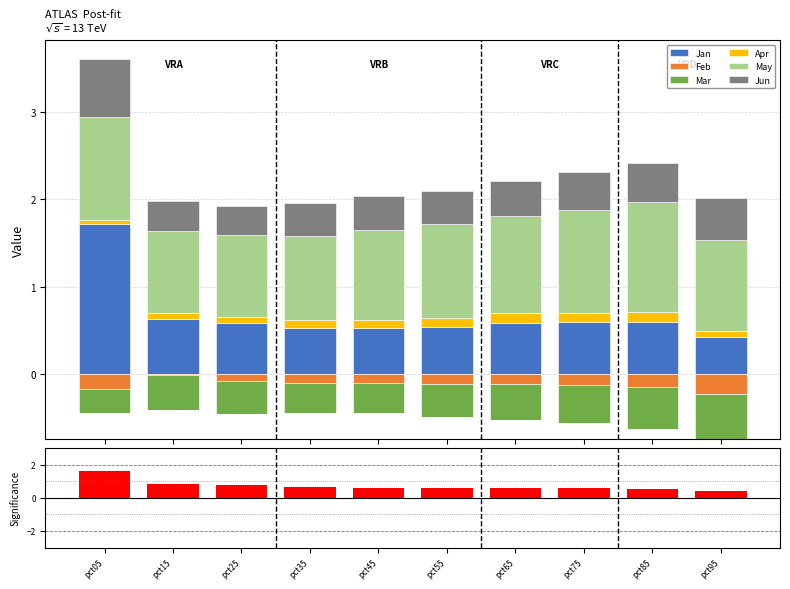

Is it true that Mar equals -0.4 at pct65?

True